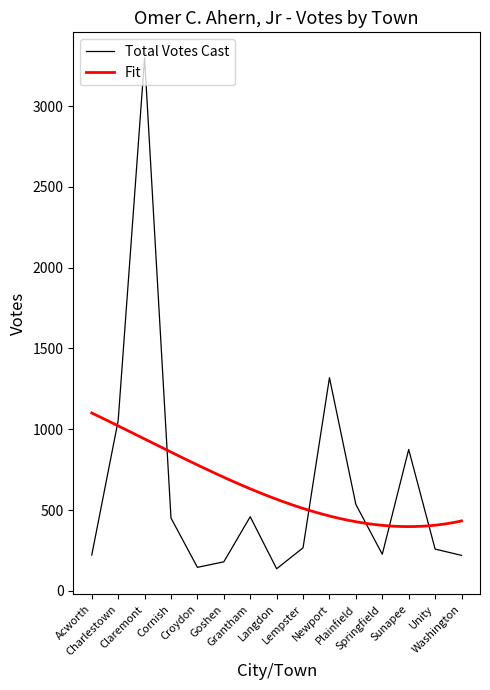

Is it true that the value at Plainfield is 878?

False